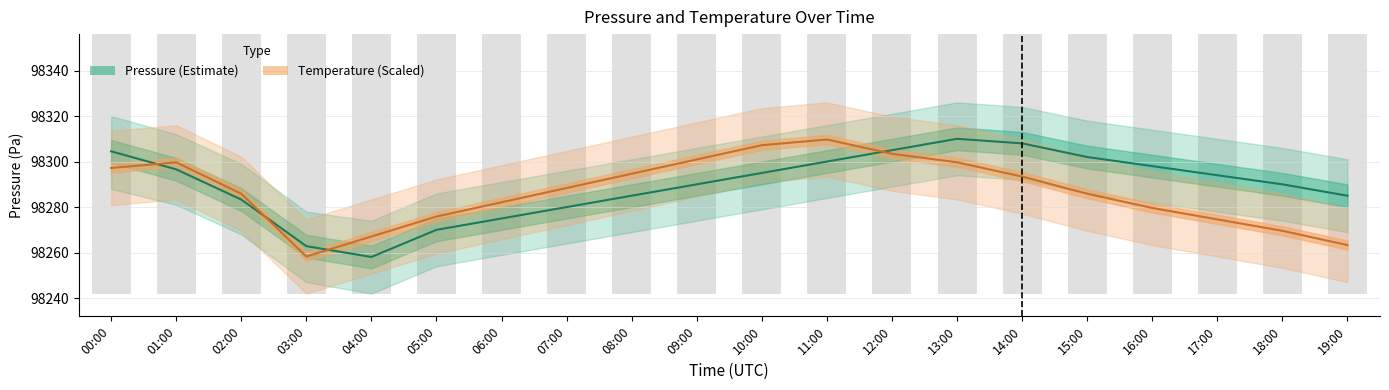

What position from the right is 07:00?

13